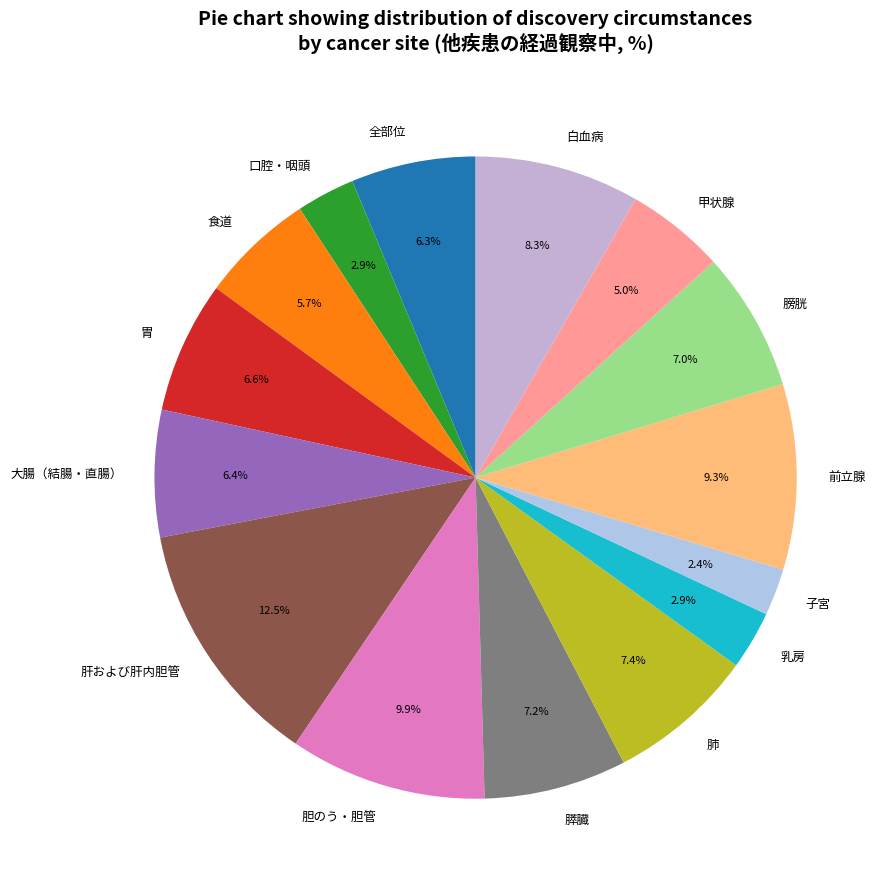

What is the largest slice in the pie chart?

肝および肝内胆管